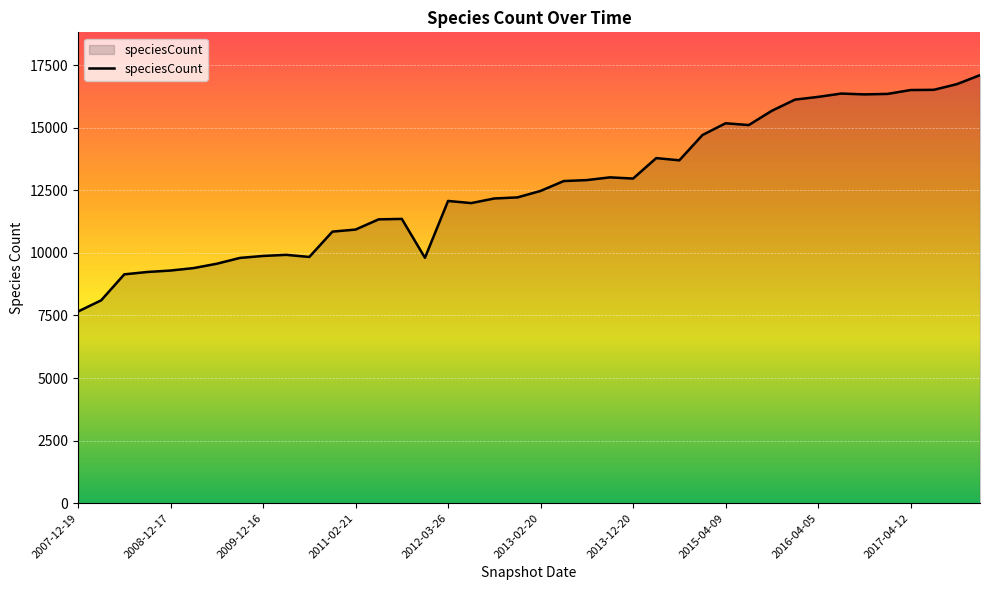

What is the difference between the maximum and minimum values?

9445